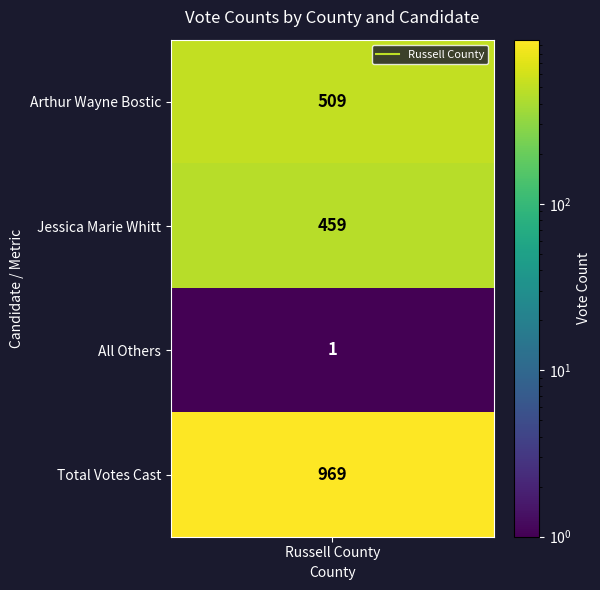

True or false: the data shows 969 at 3.

True